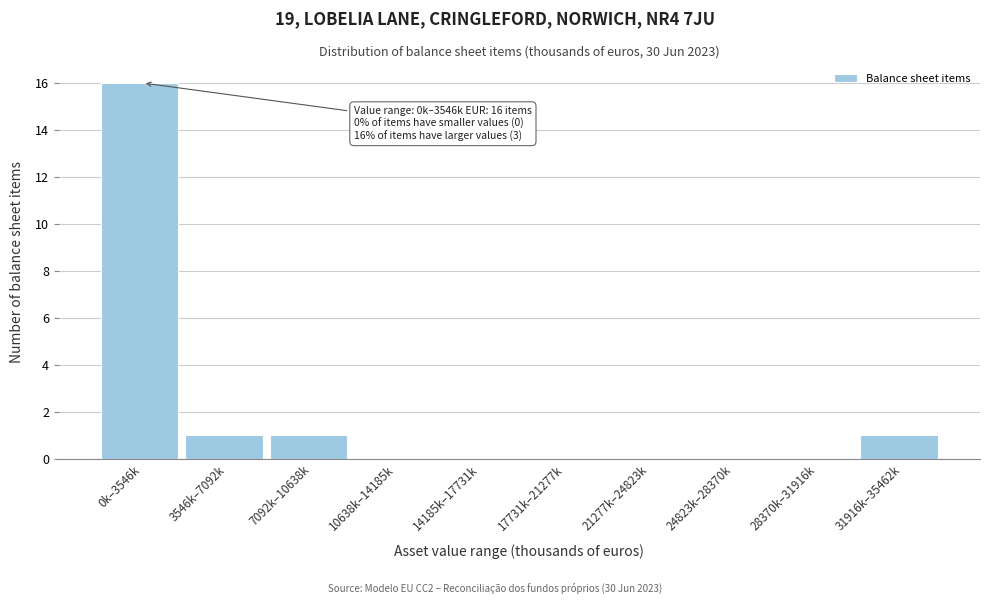

Reading right to left, list all the values displayed in this chart.

31916k–35462k=1	28370k–31916k=0	24823k–28370k=0	21277k–24823k=0	17731k–21277k=0	14185k–17731k=0	10638k–14185k=0	7092k–10638k=1	3546k–7092k=1	0k–3546k=16